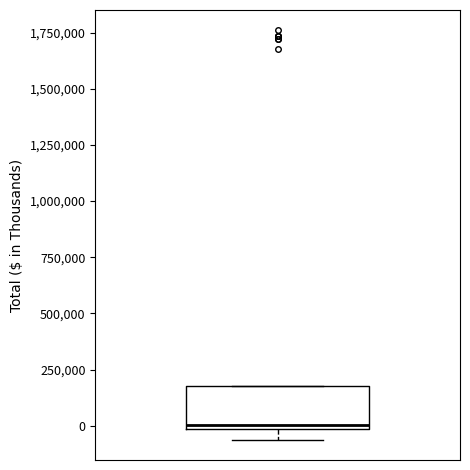

Read this box plot against the y-axis: the position of the median line, the range covered by the box, and the ends of both whiskers. The values are not printed on the chart, so give them approximately, as read against the axis.

median 0 (just above the box's lower edge), box 0 to 150000, whiskers -50000 to 200000